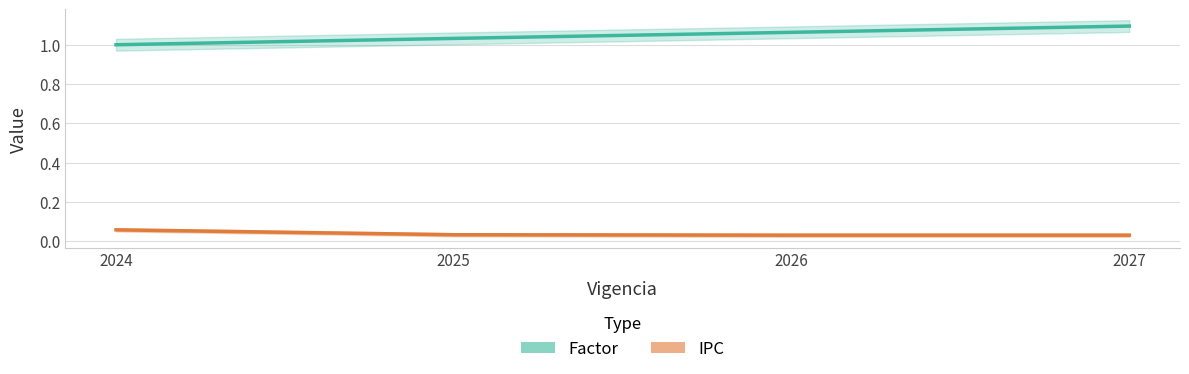

Reading left to right, what are all the values shown in this chart?

Factor: 1.0	1.0	1.1	1.1
IPC: 0.1	0.0	0.0	0.0